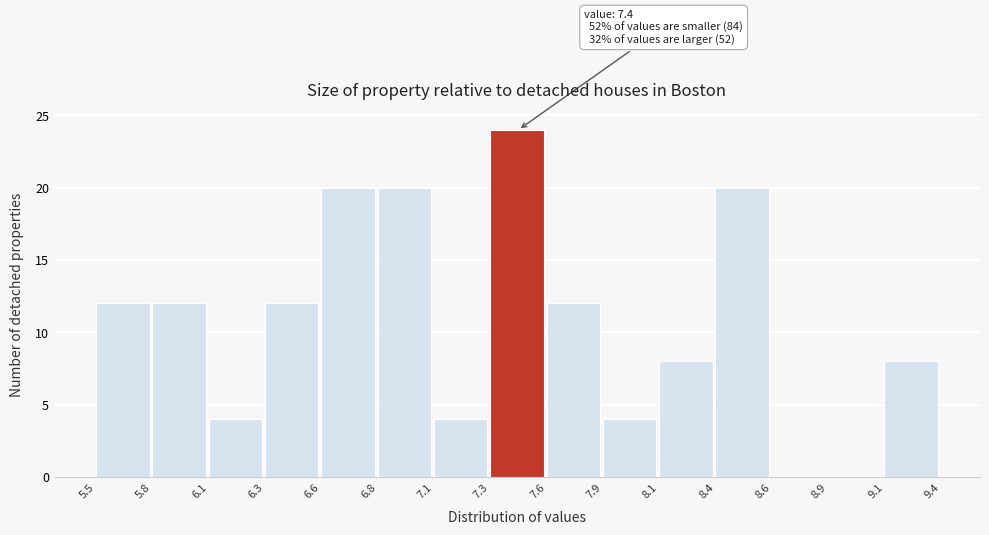

Reading right to left, transcribe all the data shown in this chart.

9.1=8	8.9=0	8.6=0	8.4=20	8.1=8	7.9=4	7.6=12	7.3=24	7.1=4	6.8=20	6.6=20	6.3=12	6.1=4	5.8=12	5.5=12